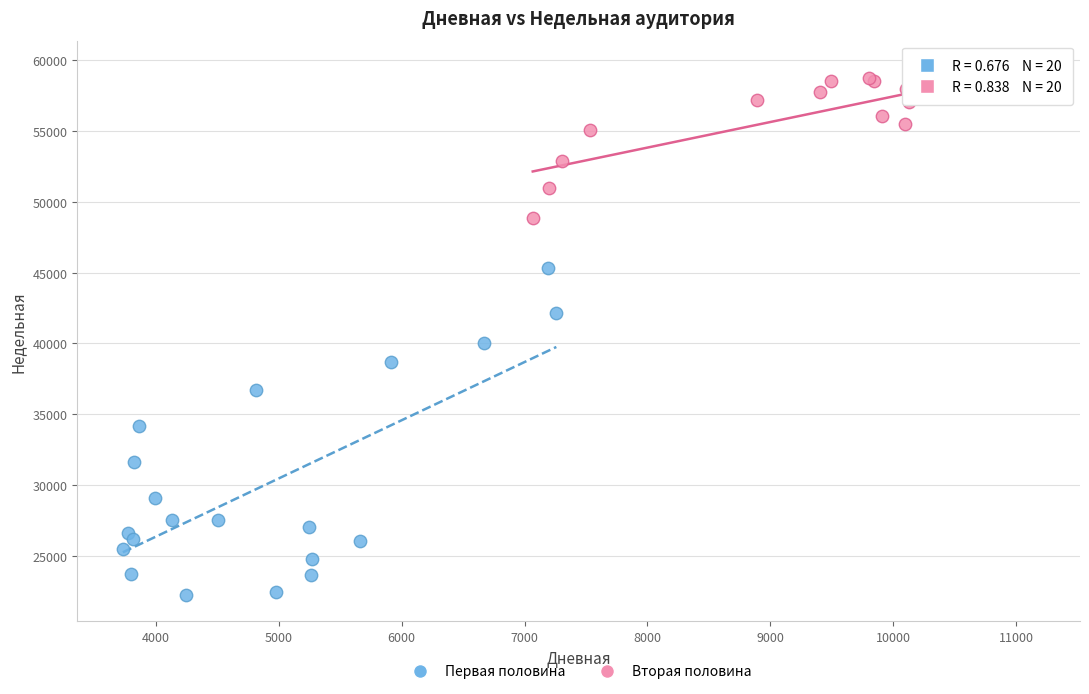

What are all the series names shown in the legend?

Первая половина, Вторая половина